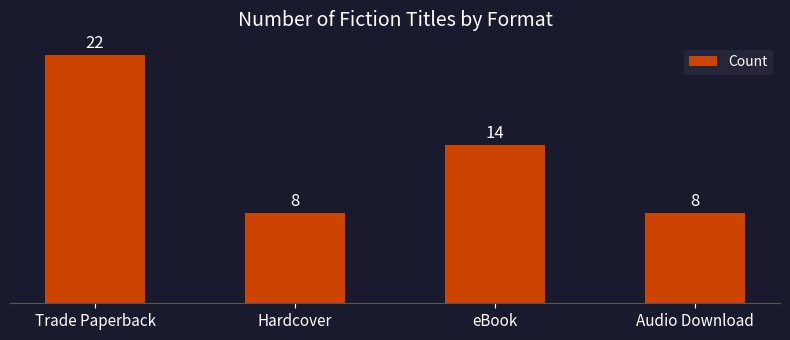

The value at Audio Download is 10. True or false?

False